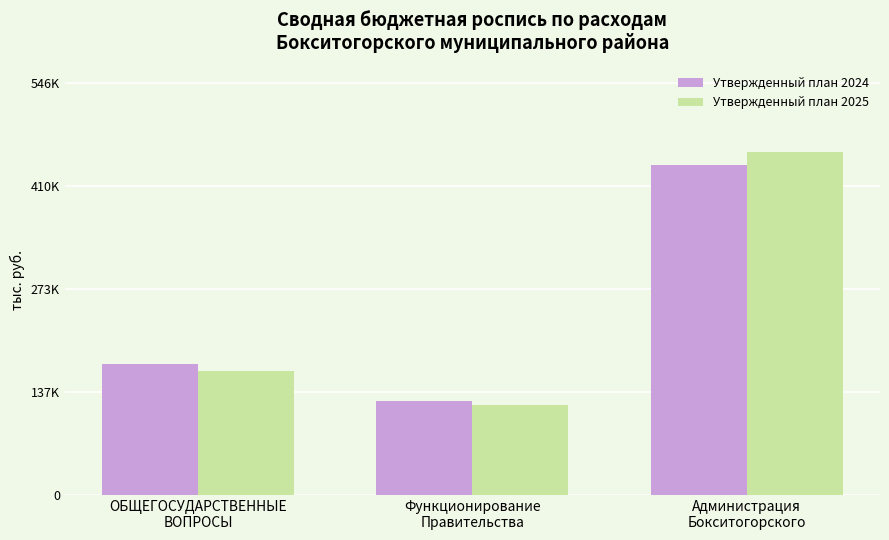

What are all the series names shown in the legend?

Утвержденный план 2024, Утвержденный план 2025